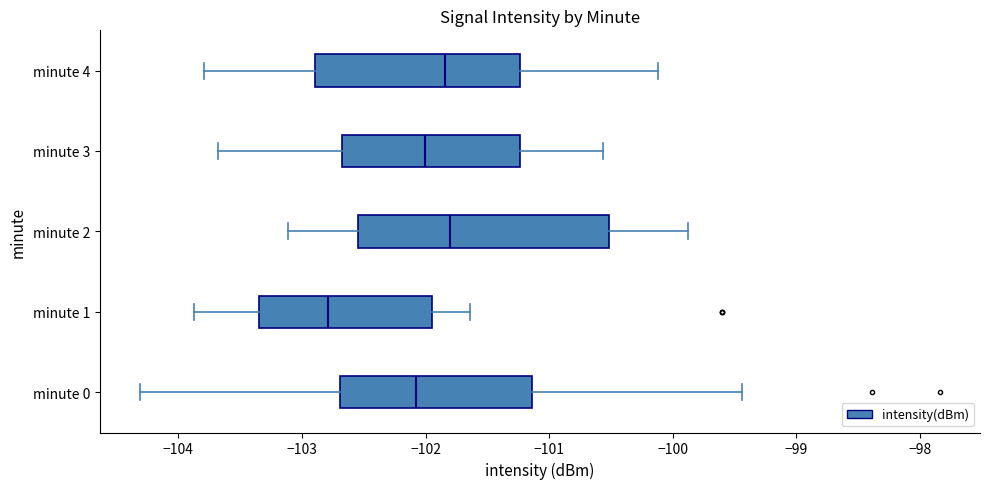

Reading bottom to top, transcribe this box plot: for each box, give where its median line is, the range the box spans, and where its two whiskers end, as read against the x-axis. The values are not printed on the chart, so give them approximately, as read against the axis.

minute 0: median -102.1, box -102.7 to -101.1, whiskers -104.3 to -99.4
minute 1: median -102.8, box -103.3 to -101.9, whiskers -103.9 to -101.6
minute 2: median -101.8, box -102.5 to -100.5, whiskers -103.1 to -99.9
minute 3: median -102.0, box -102.7 to -101.2, whiskers -103.7 to -100.6
minute 4: median -101.8, box -102.9 to -101.2, whiskers -103.8 to -100.1